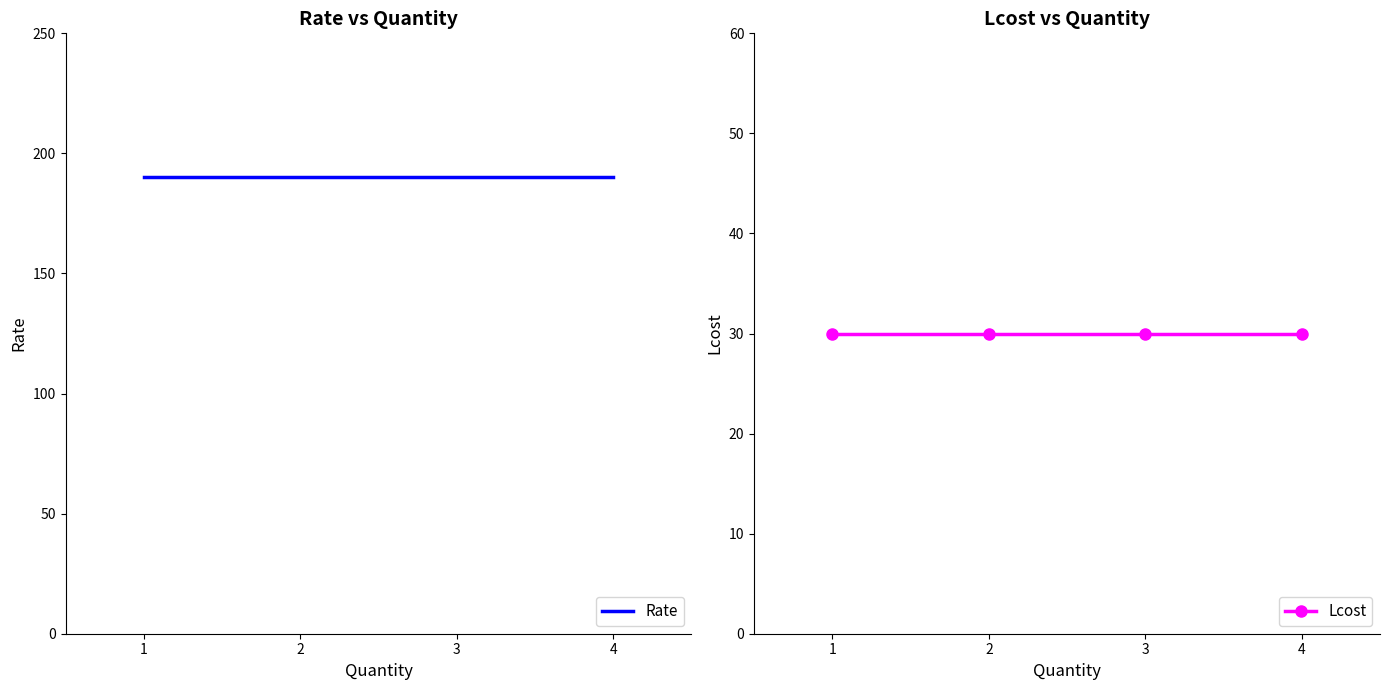

Reading left to right, transcribe all the data shown in this chart.

Rate: 190	190	190	190
Lcost: 30	30	30	30